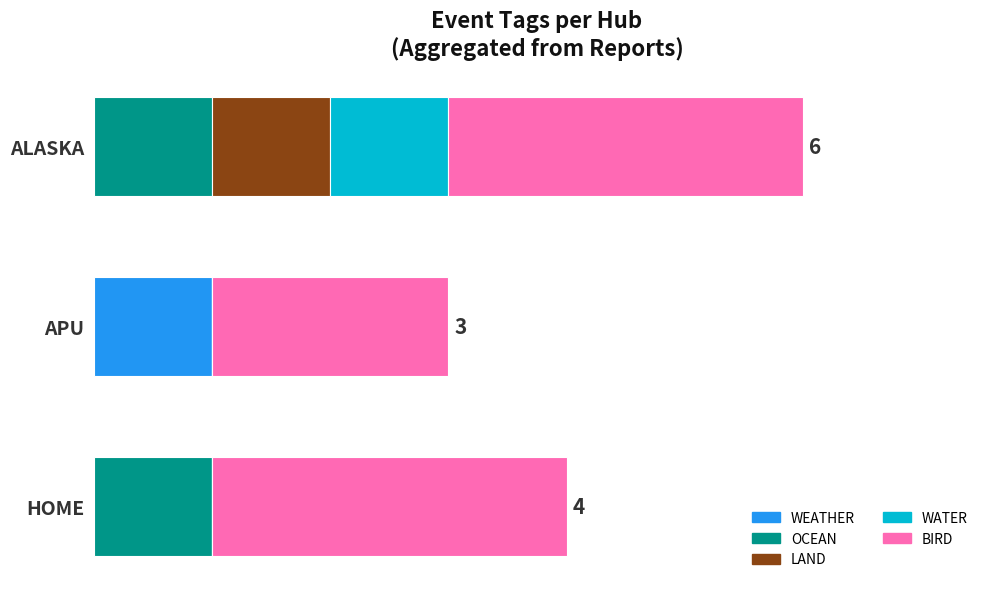

What is the value of the BIRD bar at the 1st from the left?

3